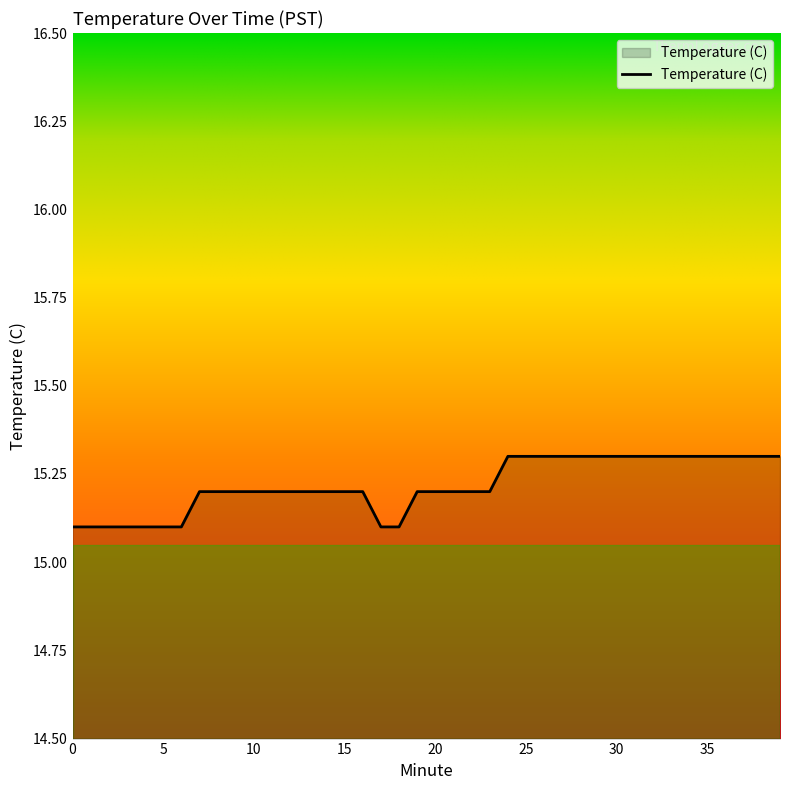

What is the smallest value displayed?

15.1